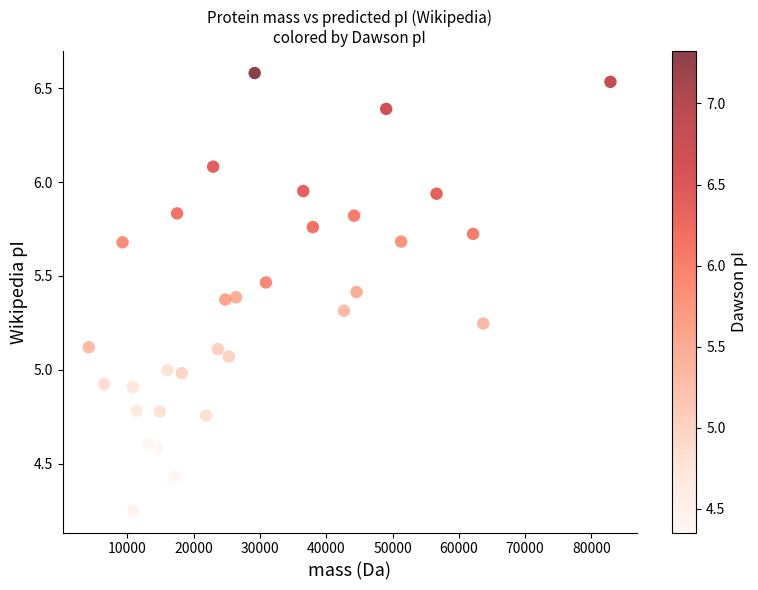

What is the range of Y values (max minus min)?

2.3